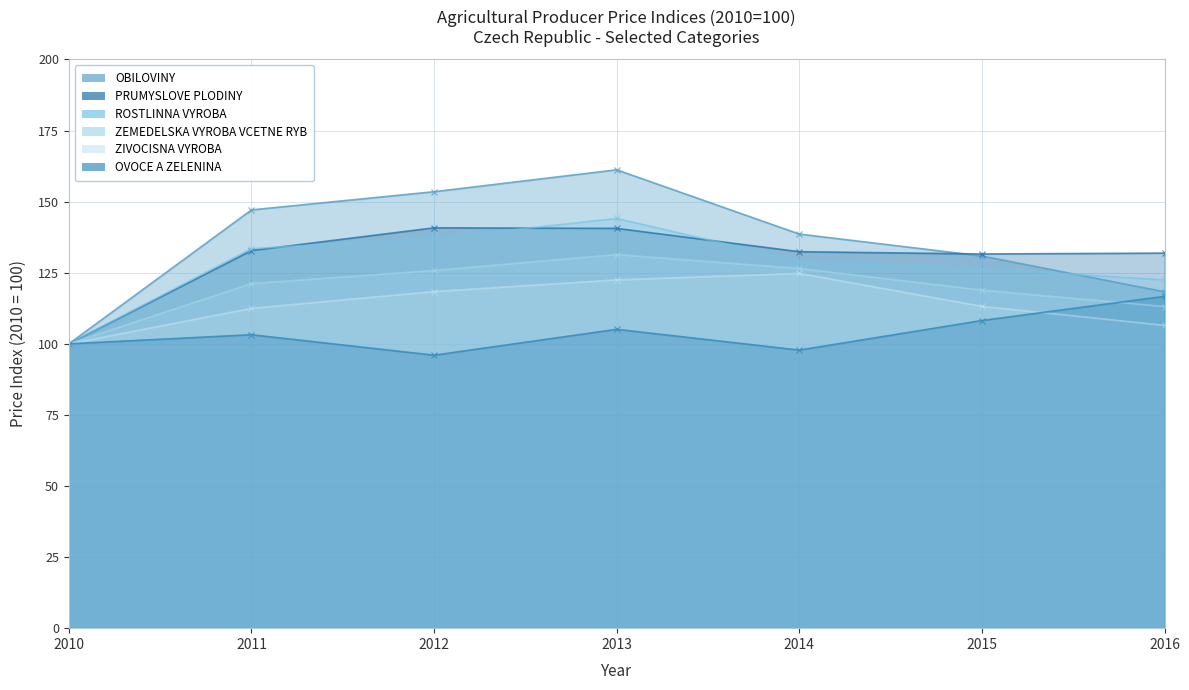

True or false: PRUMYSLOVE PLODINY has a value of 131.9 at 2016.

True